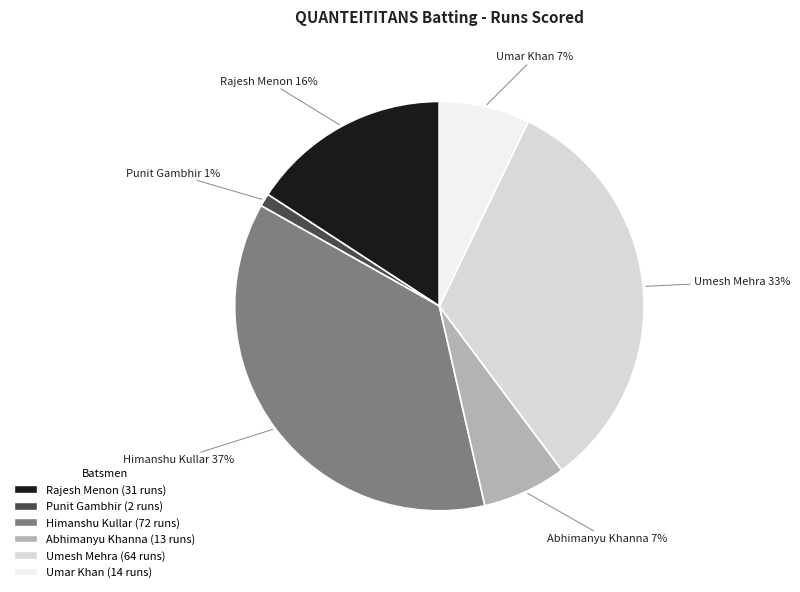

Combined, do Umesh Mehra and Umar Khan account for over 50%?

No